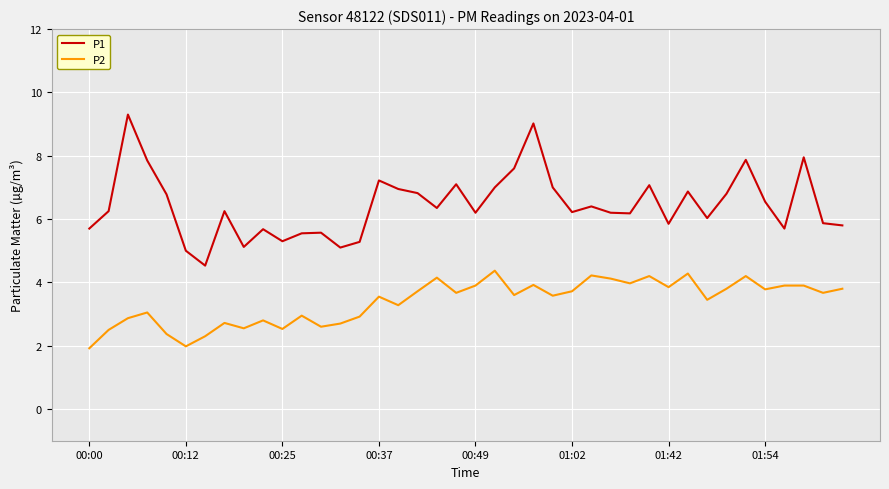

How many lines are shown in the chart?

2